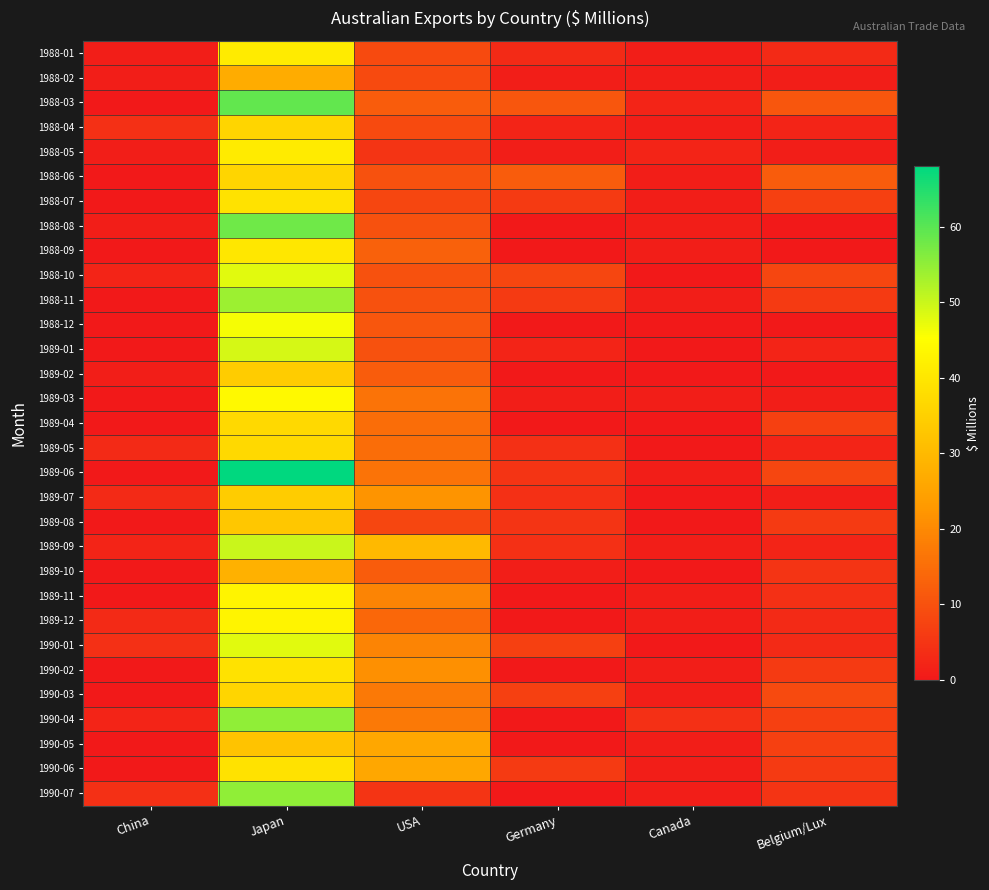

Which series has the largest range (max minus min)?

1989-06